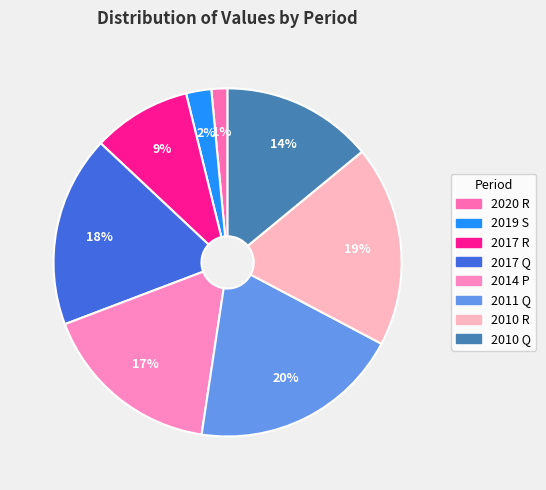

Count the number of slices in the pie.

8